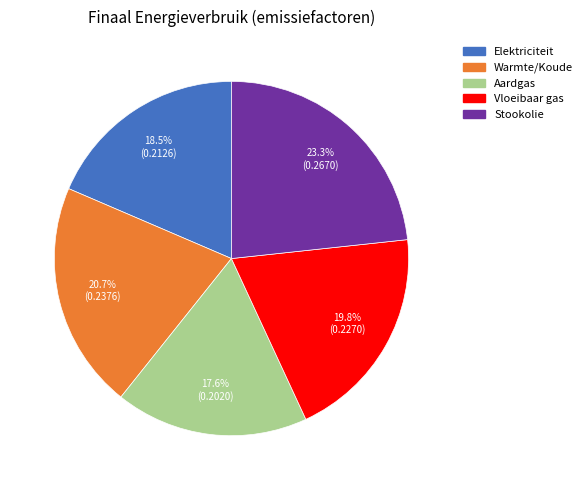

Is there a majority slice in this chart?

No